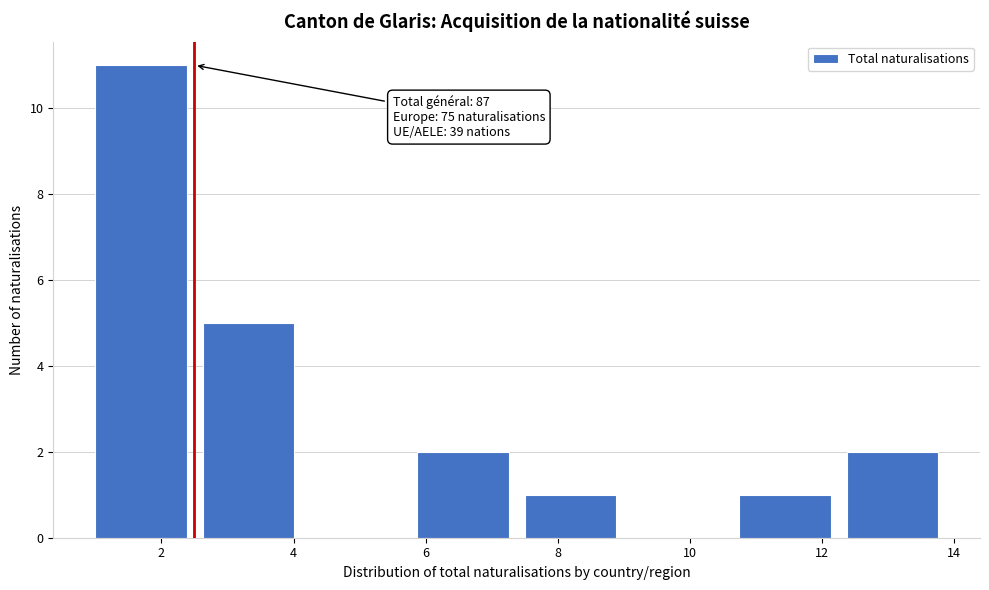

Which range on the x-axis has the tallest bar?

1.0 to 2.6